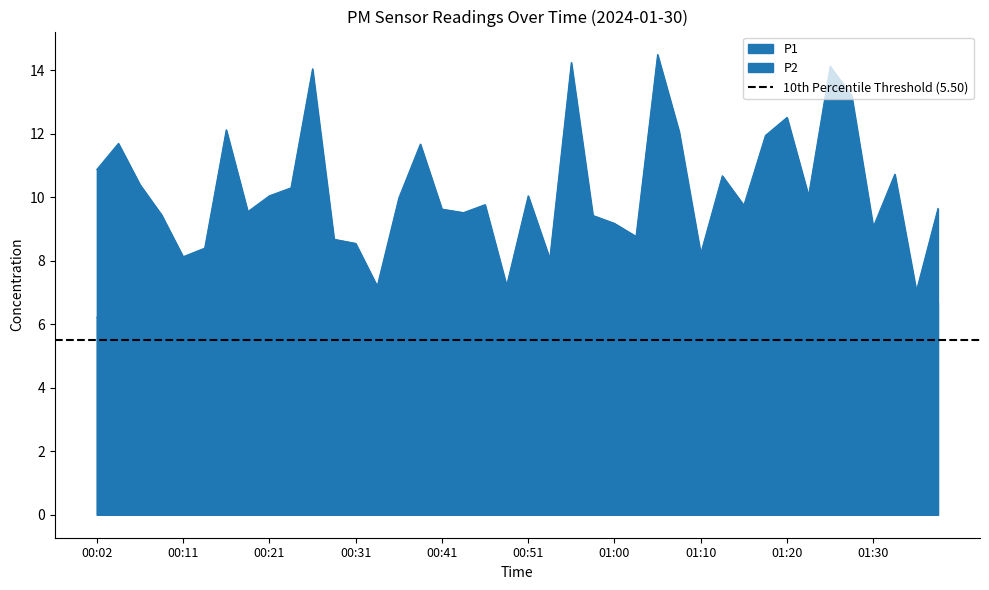

At which category does P2 reach its first local peak?

00:04